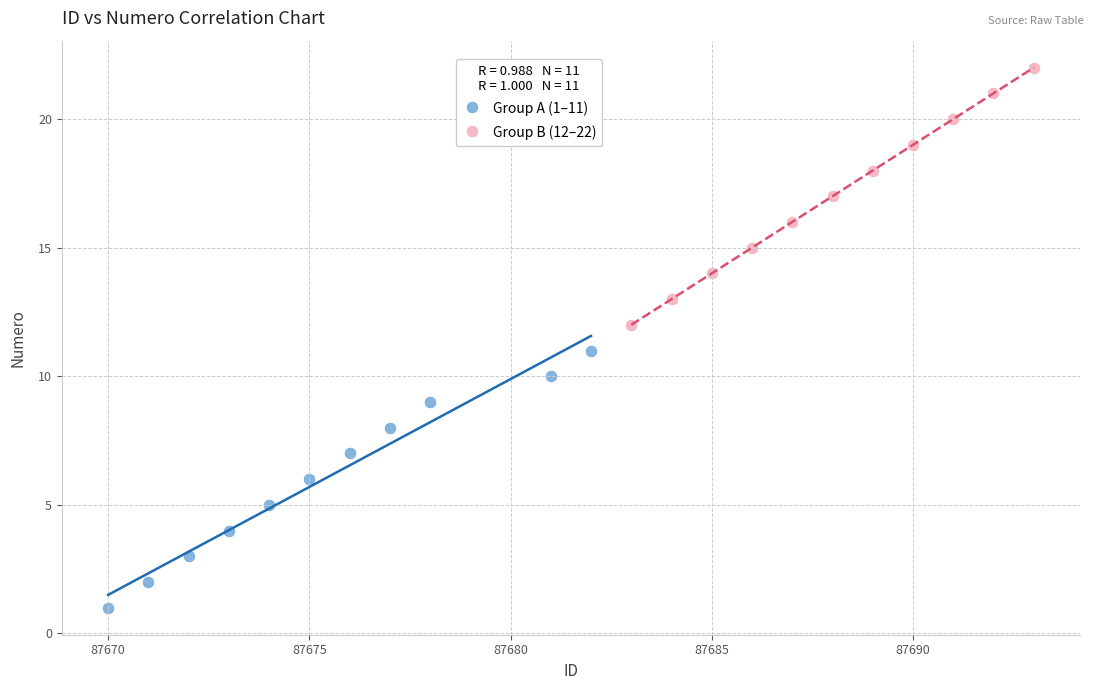

What are all the series names shown in the legend?

Group A (1–11), Group B (12–22)